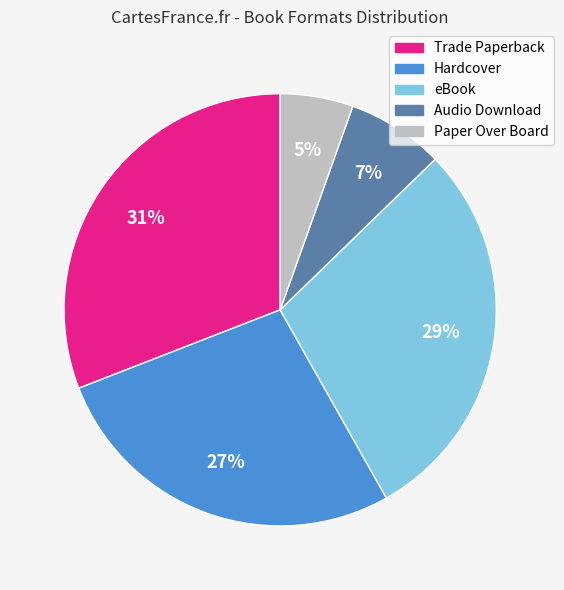

Which category has the biggest portion of the pie?

Trade Paperback